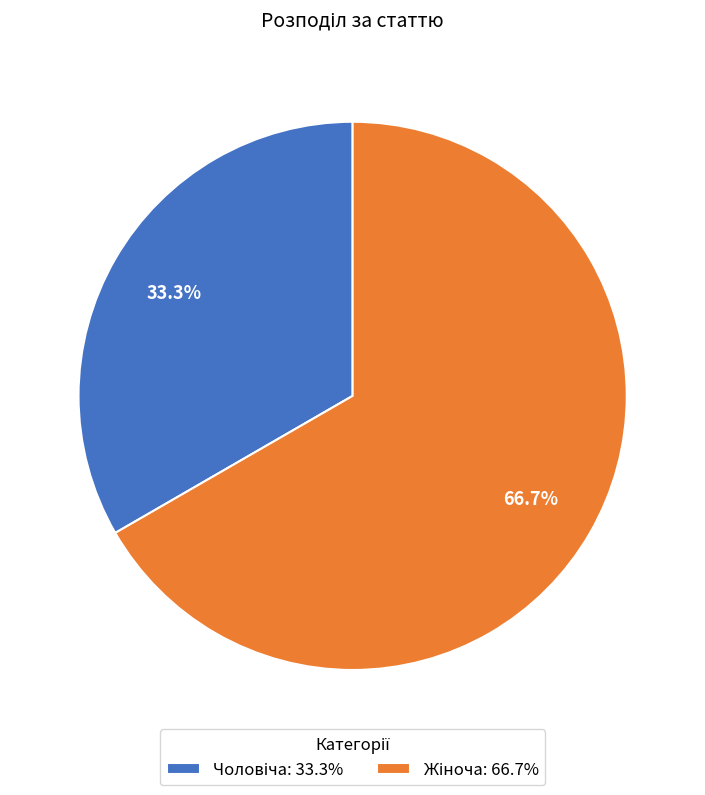

How many slices are in this pie chart?

2